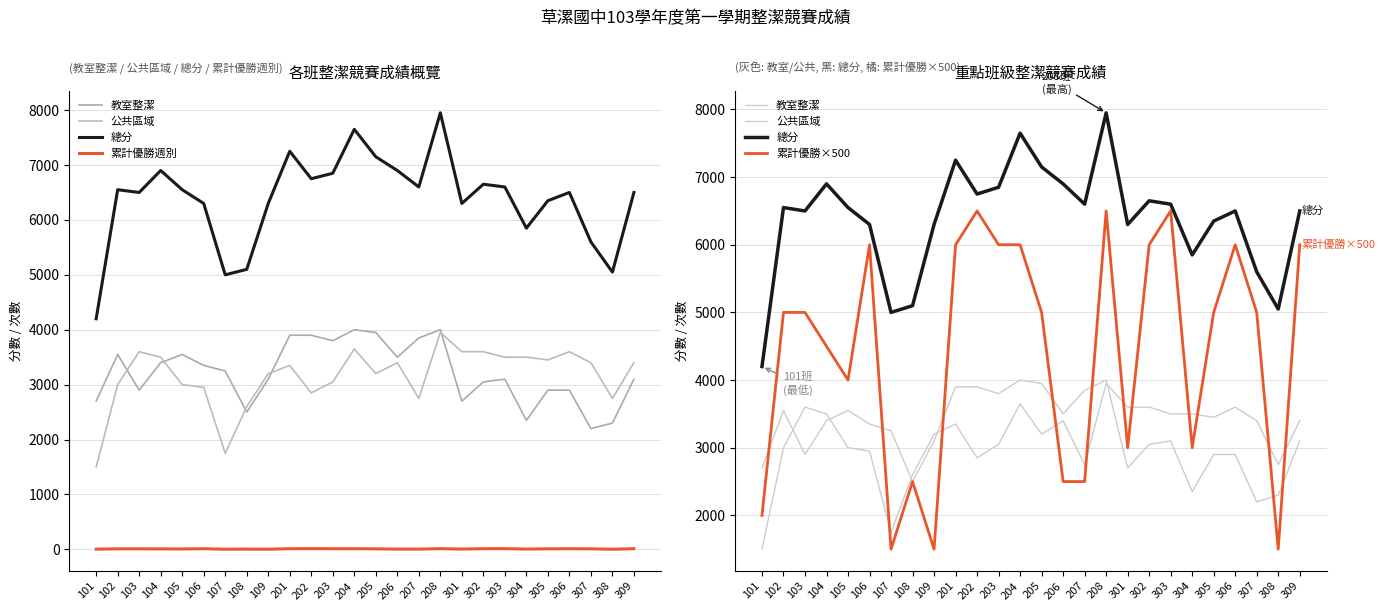

Which series has the largest total across all categories?

總分